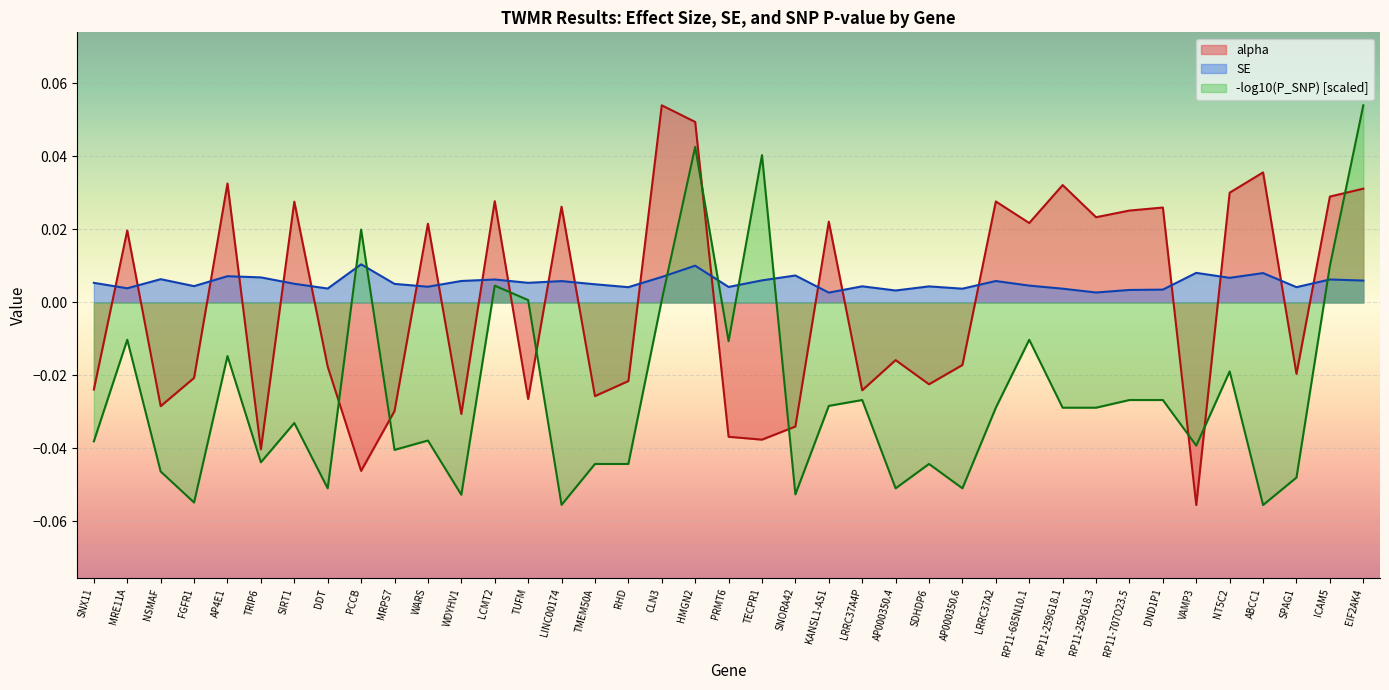

What is the label of the 28th point from the right?

WDYHV1